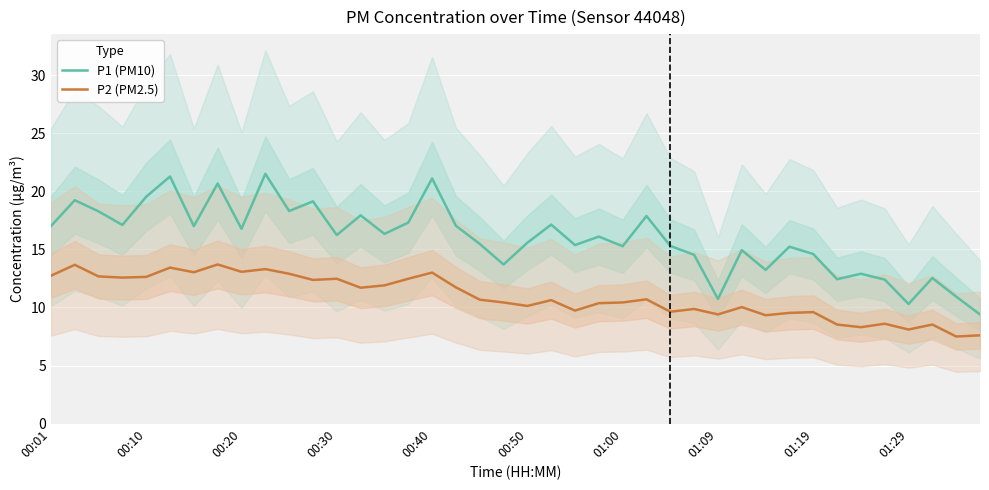

True or false: P2 (PM2.5) and P1 (PM10) cross at least once.

False